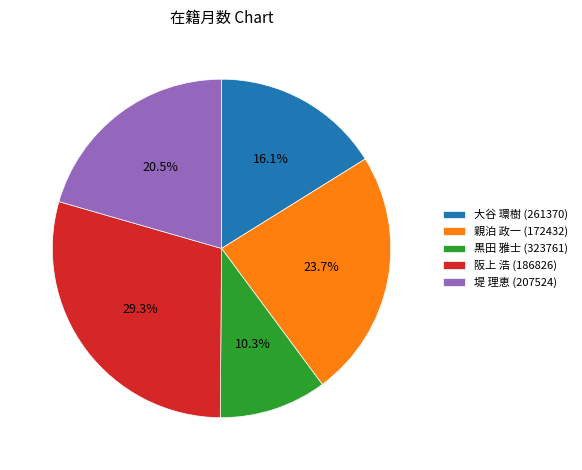

How many slices are in this pie chart?

5